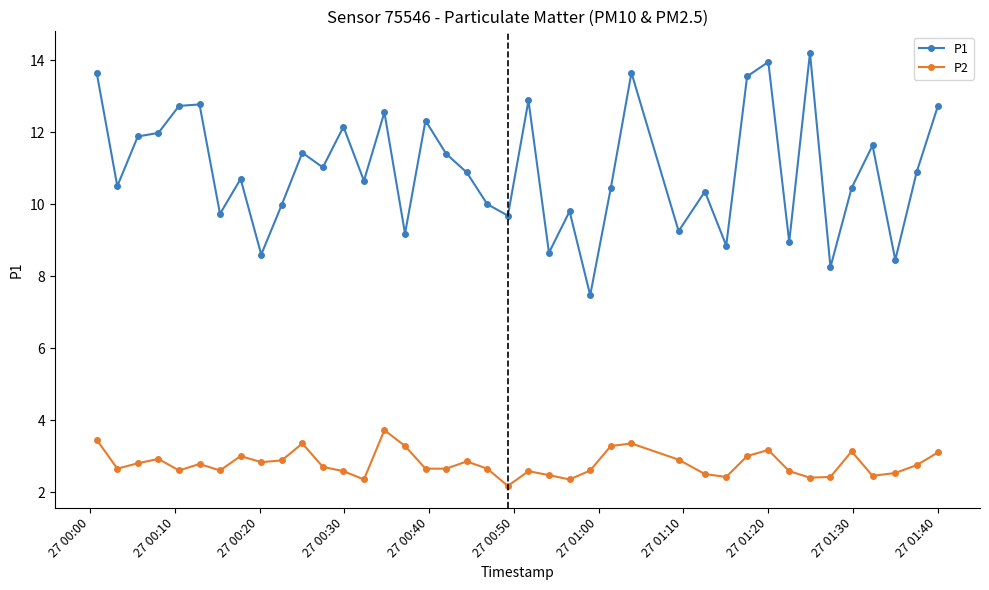

What is the highest value of the P1 series?

14.2